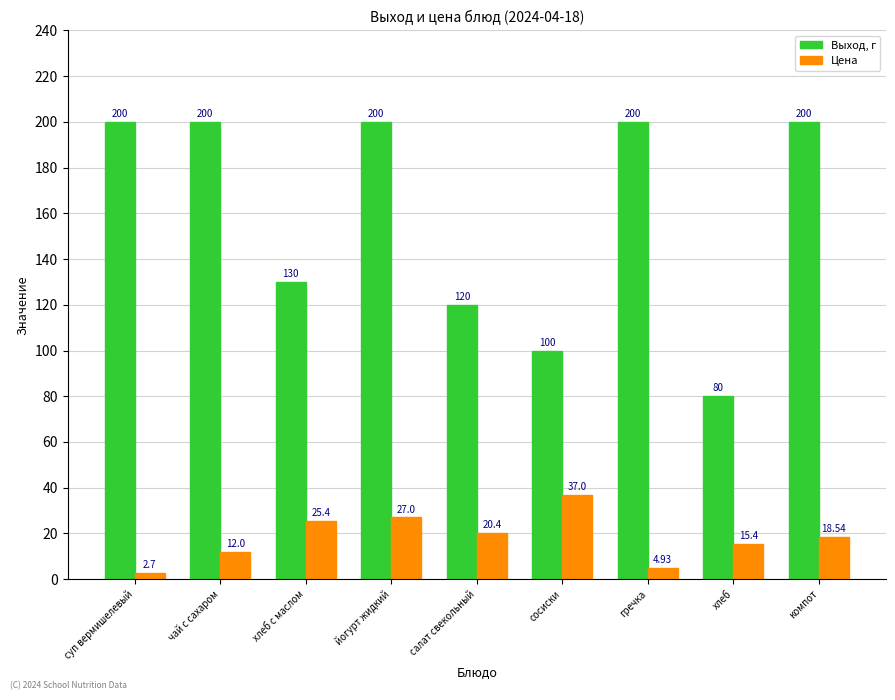

Which series changed the most between салат свекольный and компот?

Выход, г